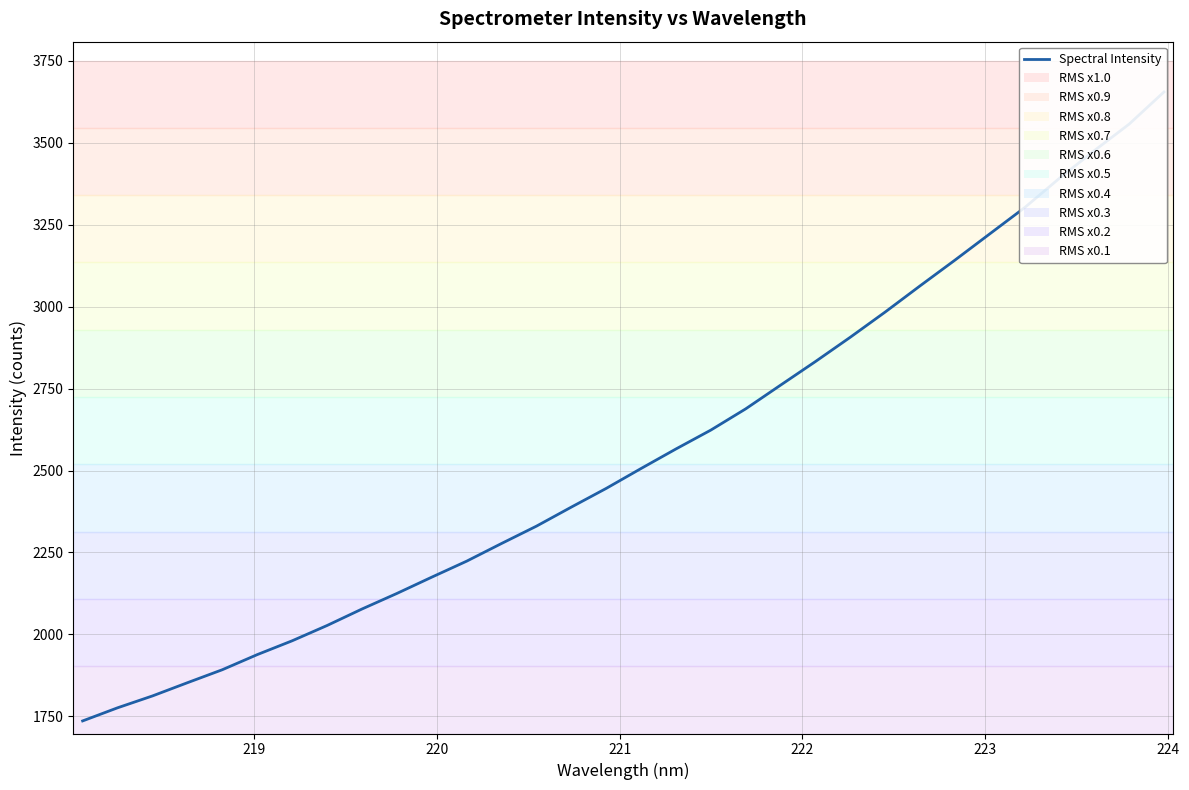

How many data points are above 2506?

16